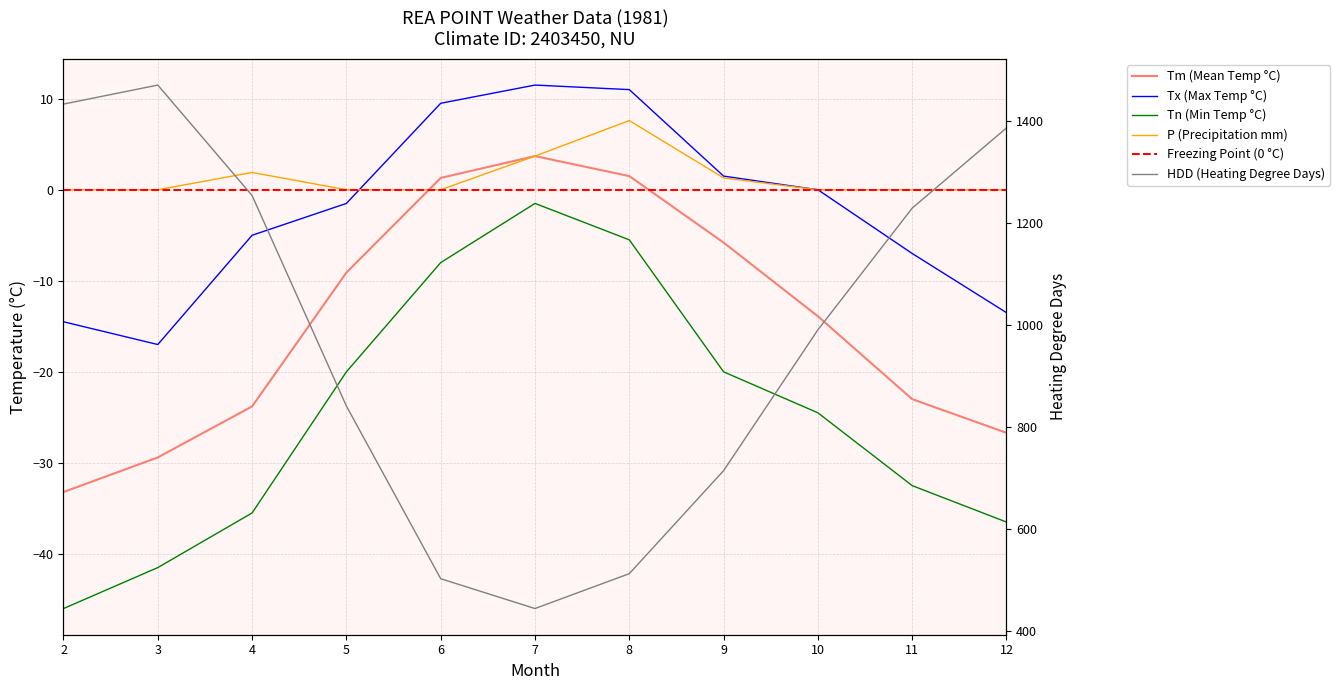

At 8, list the series in order from smallest to largest.

Tn, Tm, P, Tx, HDD